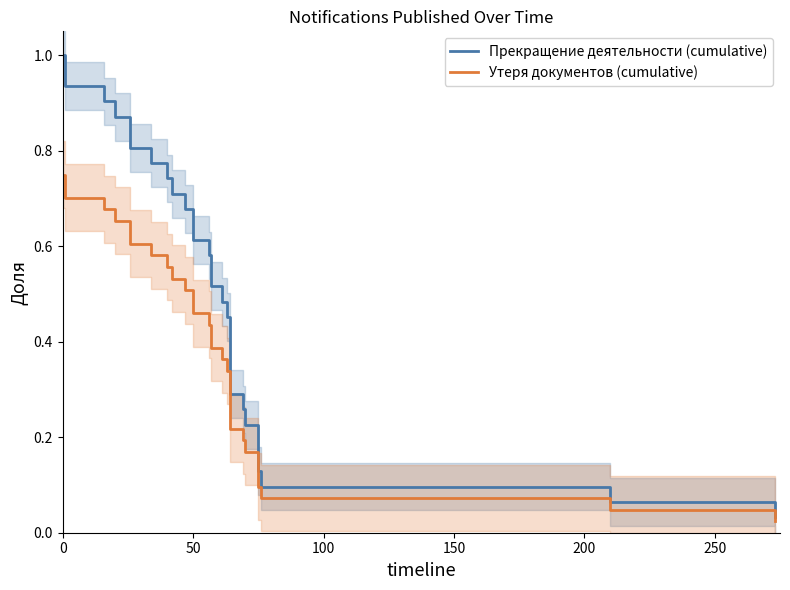

How many lines are shown in the chart?

2